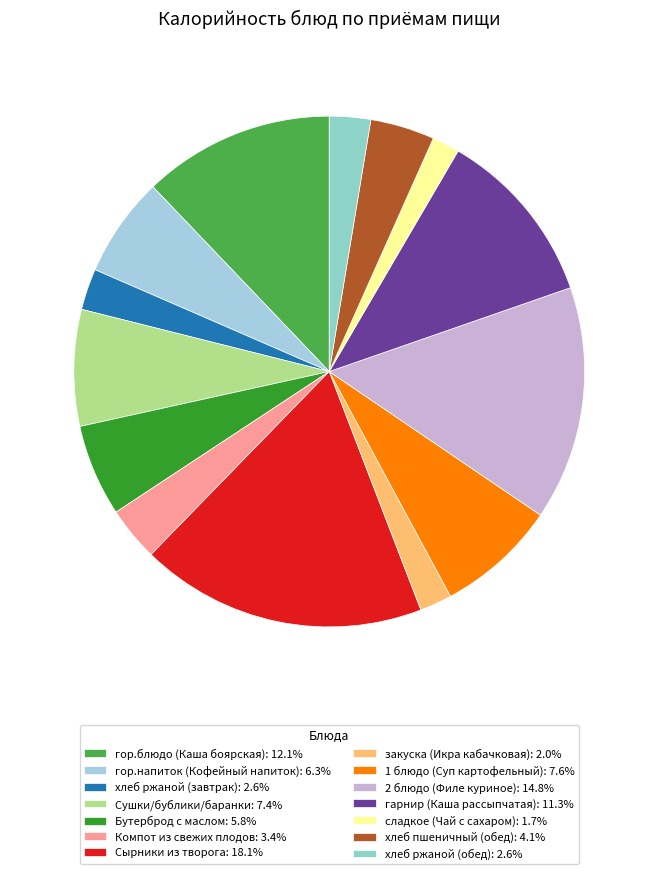

Count the number of slices in the pie.

14